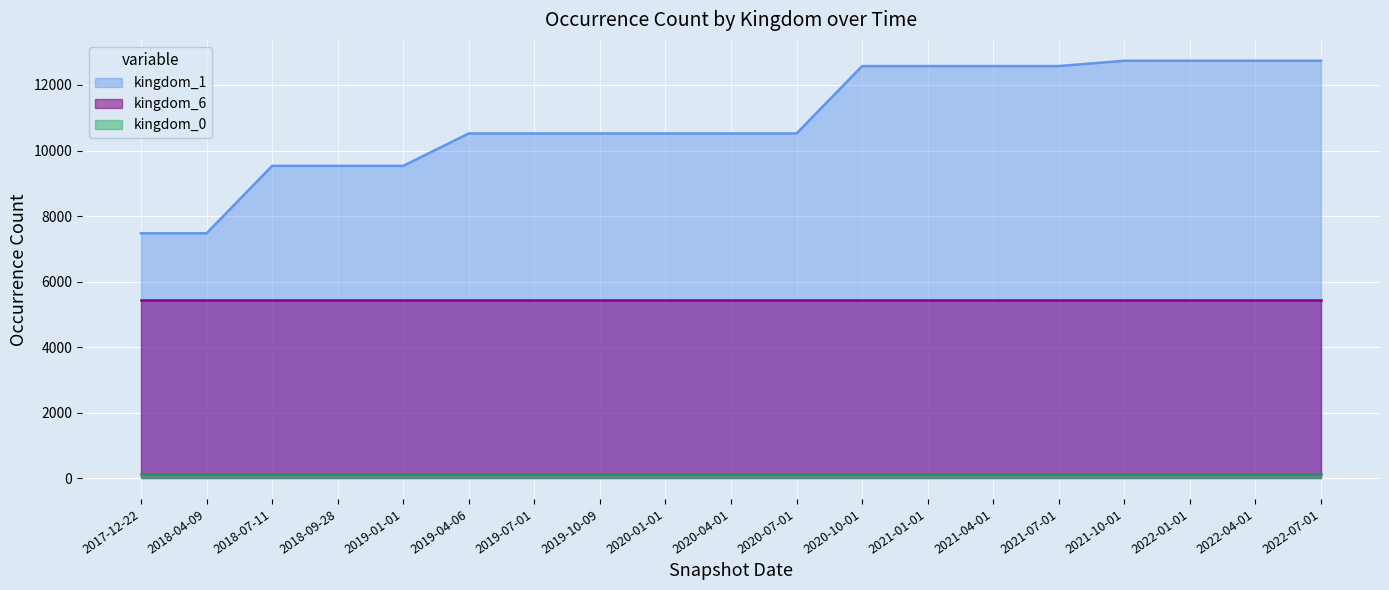

How many lines are shown in the chart?

3